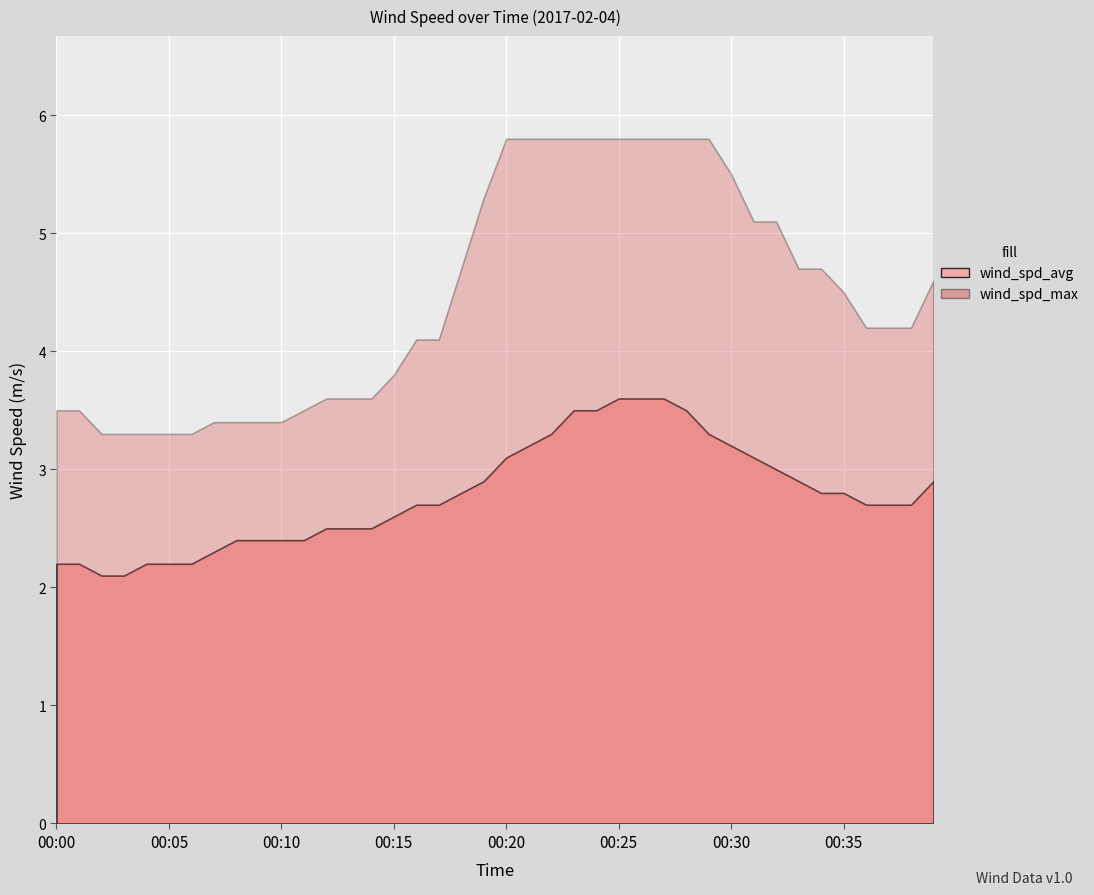

What is the average value of the wind_spd_max series?

4.5